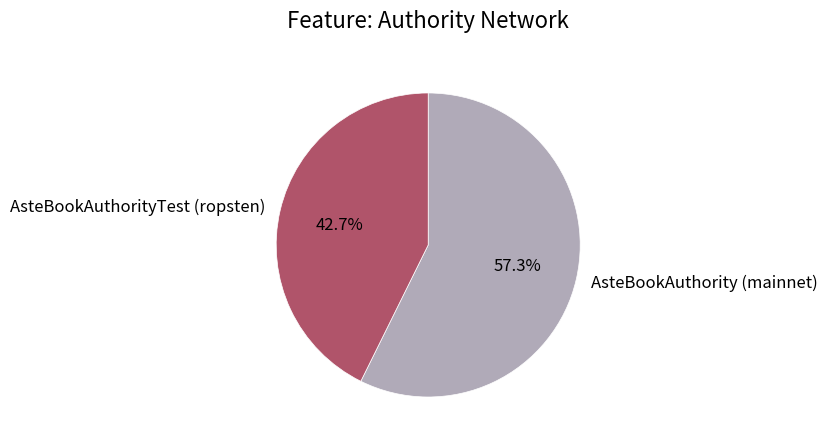

What is the majority slice?

AsteBookAuthority (mainnet)